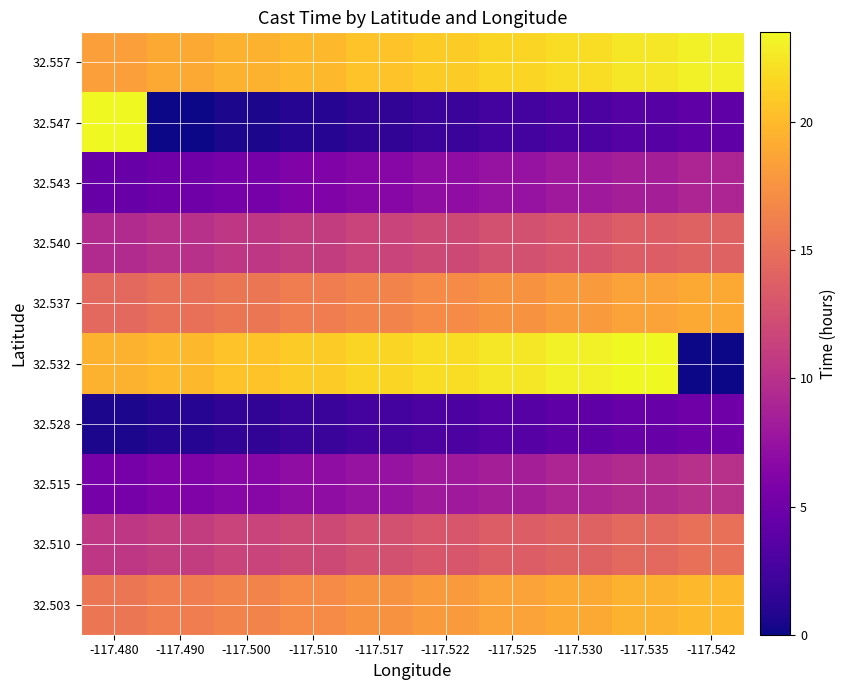

Rank the series by their maximum value, from highest to lowest.

32.547, 32.532, 32.557, 32.503, 32.537, 32.510, 32.540, 32.515, 32.543, 32.528